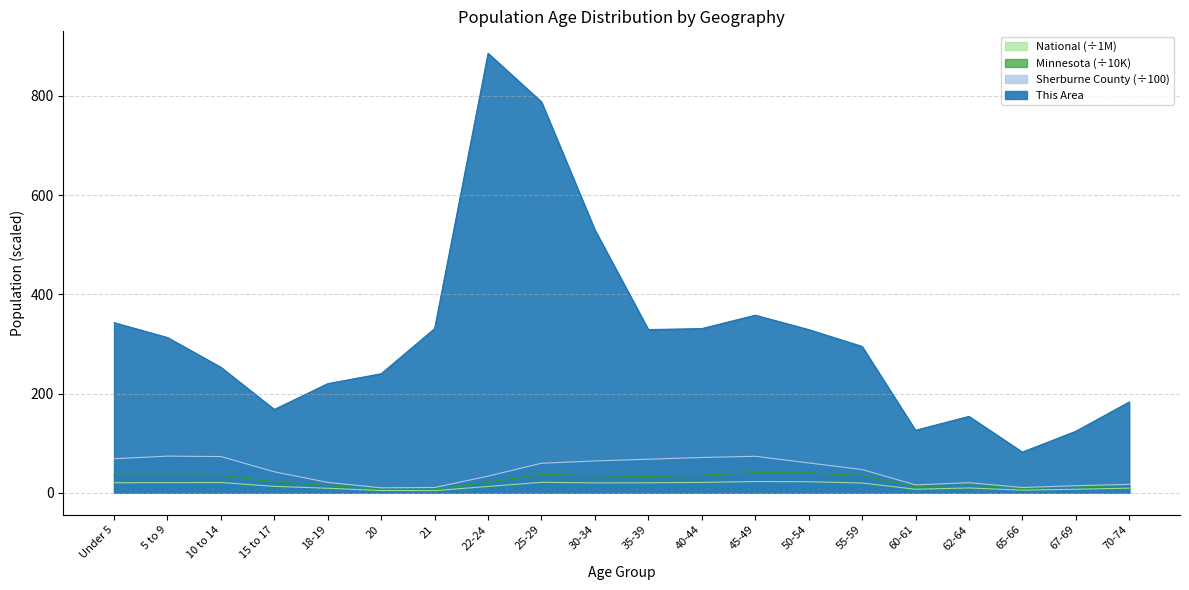

How many lines are shown in the chart?

4